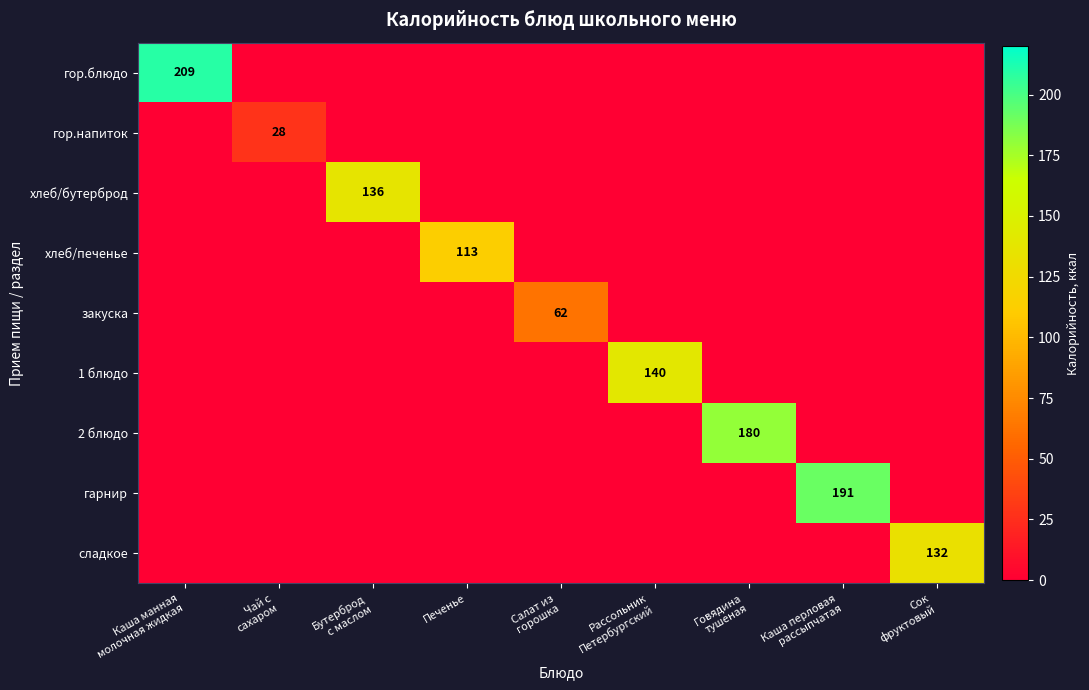

Which series has the widest spread of values?

гор.блюдо